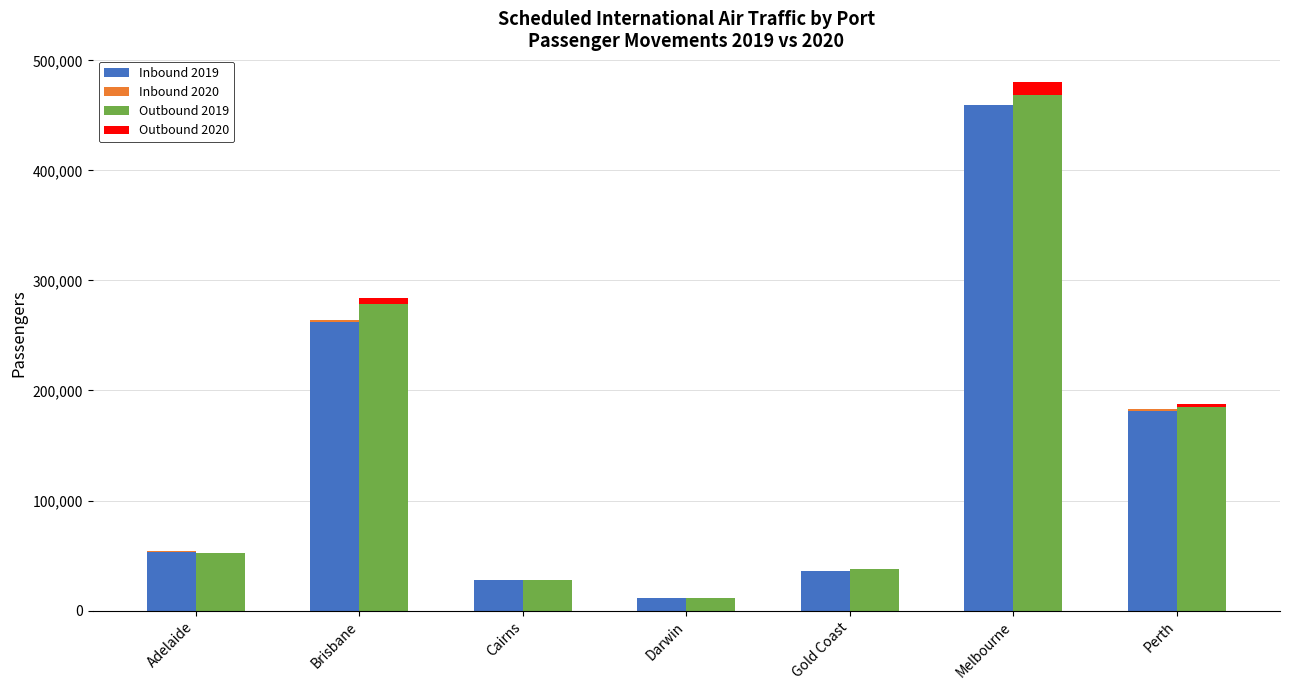

Reading right to left, list all the values displayed in this chart.

Inbound 2019: Perth=180961	Melbourne=459116	Gold Coast=36132	Darwin=11655	Cairns=27488	Brisbane=262254	Adelaide=53080
Inbound 2020: Perth=2038	Melbourne=0	Gold Coast=0	Darwin=0	Cairns=94	Brisbane=2123	Adelaide=1123
Outbound 2019: Perth=185024	Melbourne=468307	Gold Coast=37885	Darwin=11409	Cairns=27903	Brisbane=278326	Adelaide=51858
Outbound 2020: Perth=2786	Melbourne=12320	Gold Coast=284	Darwin=0	Cairns=68	Brisbane=5762	Adelaide=590